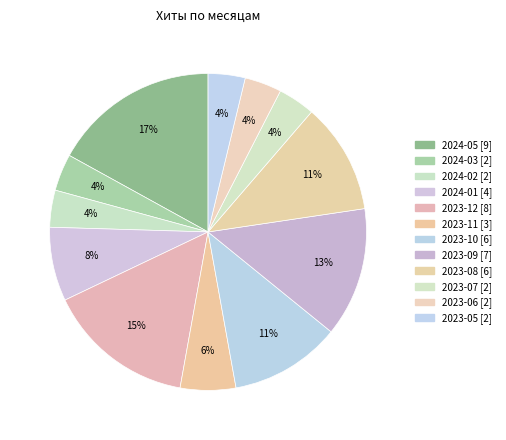

What is the largest slice in the pie chart?

2024-05